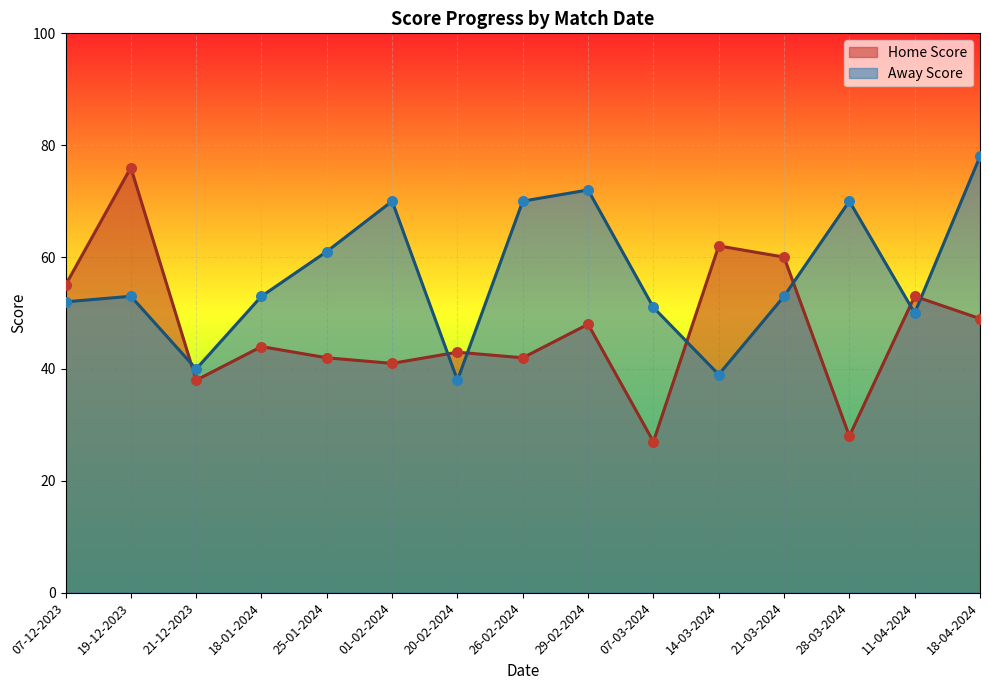

What are all the series names shown in the legend?

Home Score, Away Score